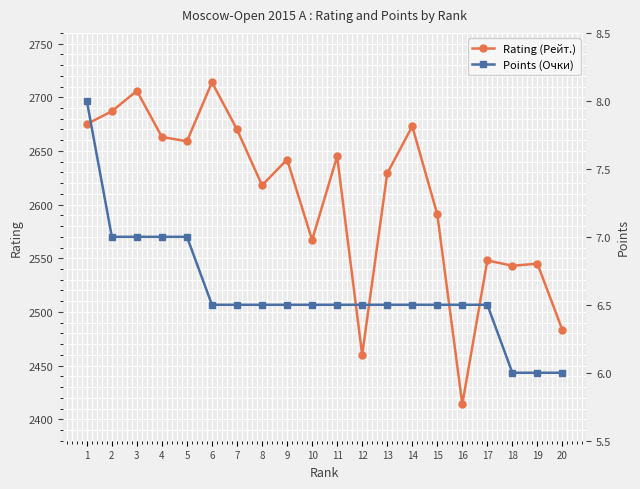

Where is the first local maximum for Rating (Рейт.)?

3